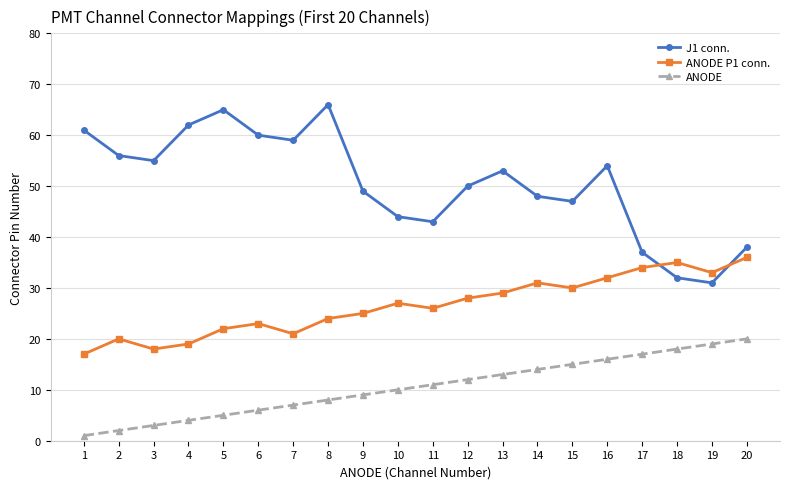

Rank the series by their average value, from lowest to highest.

ANODE, ANODE P1 conn., J1 conn.